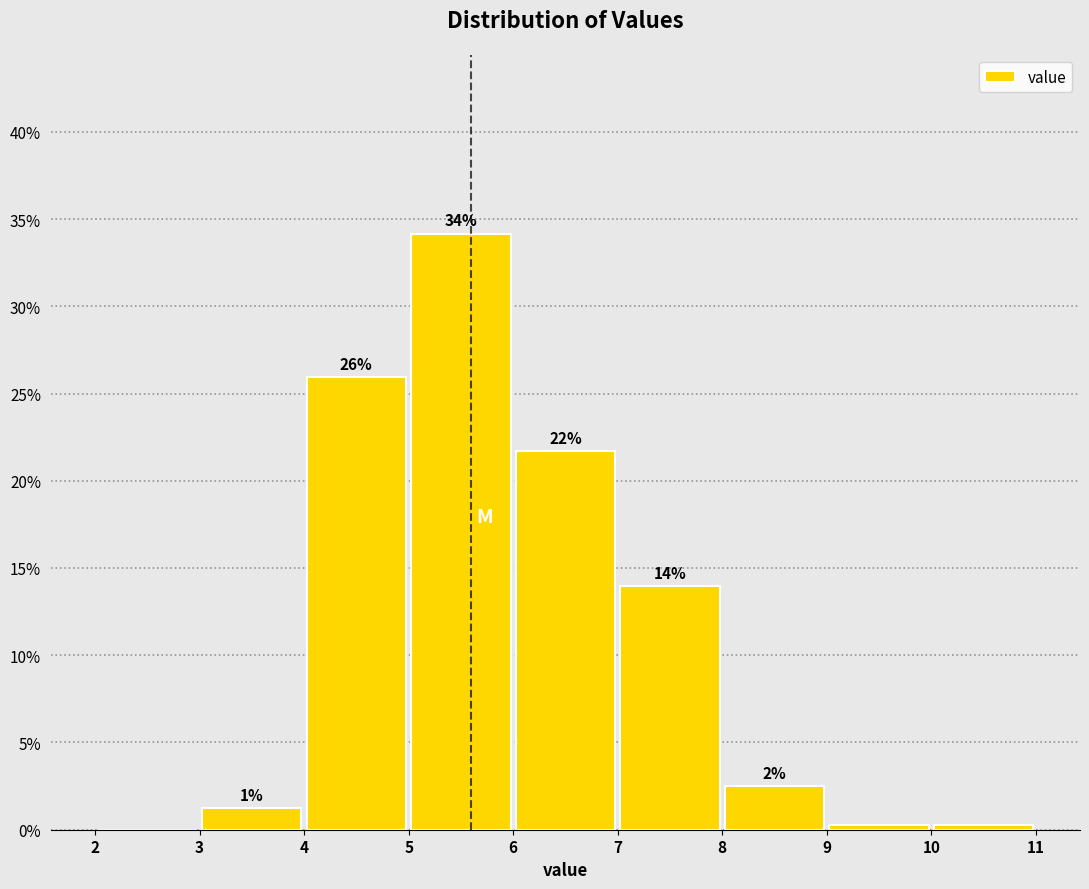

Which range on the x-axis has the tallest bar?

5 to 6